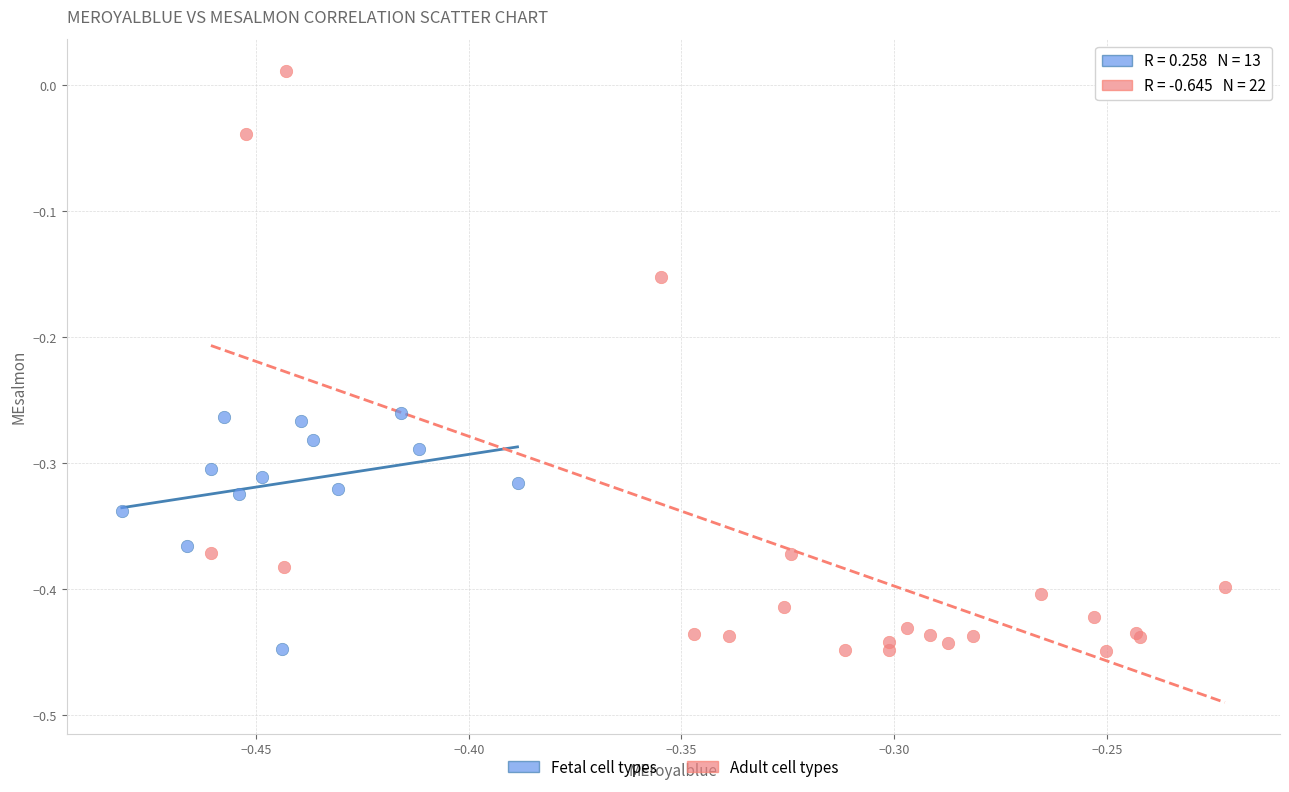

Which series has the largest Y range (max minus min)?

Adult cell types